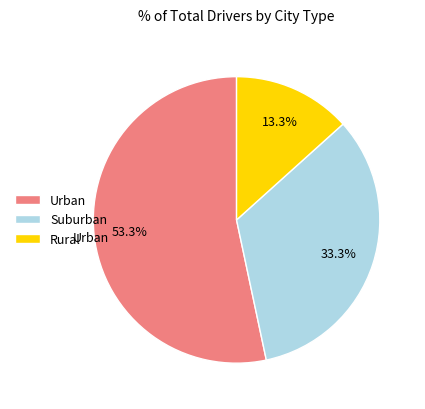

Is there any slice that represents more than half of the pie?

Yes